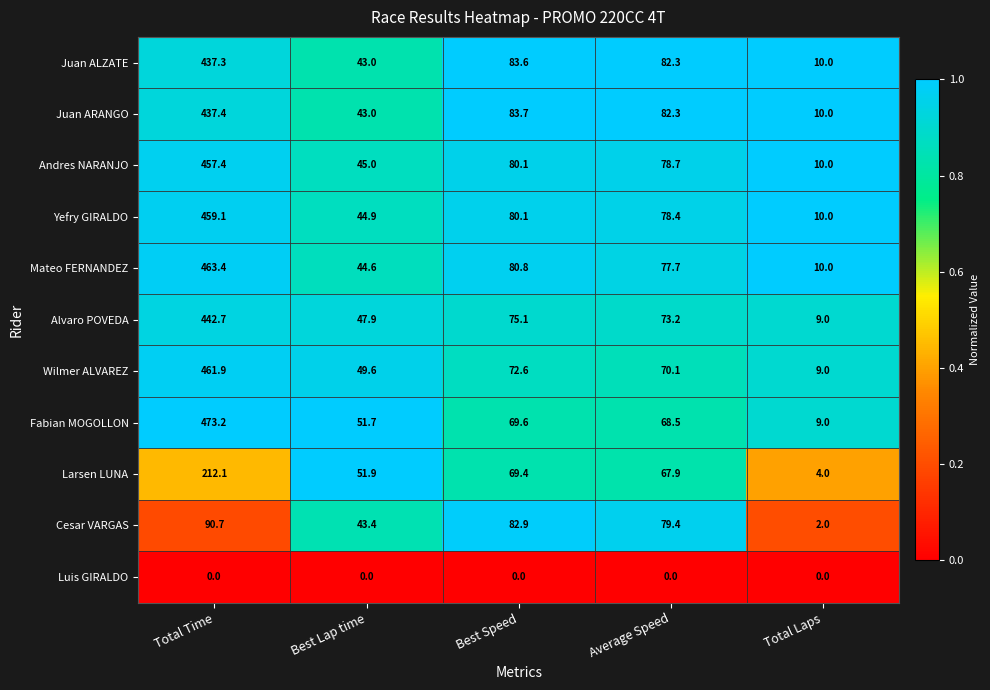

How many distinct data groups are displayed?

11